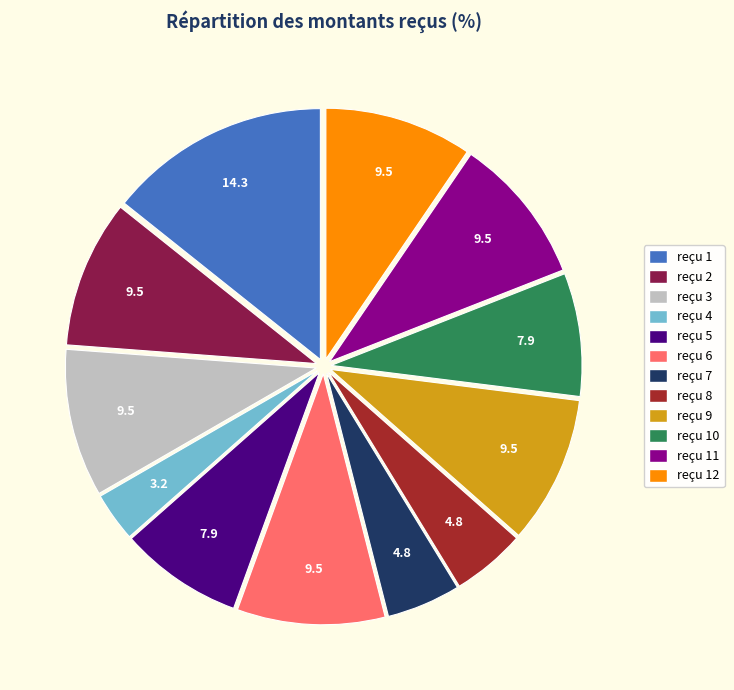

Does any single category account for the majority?

No